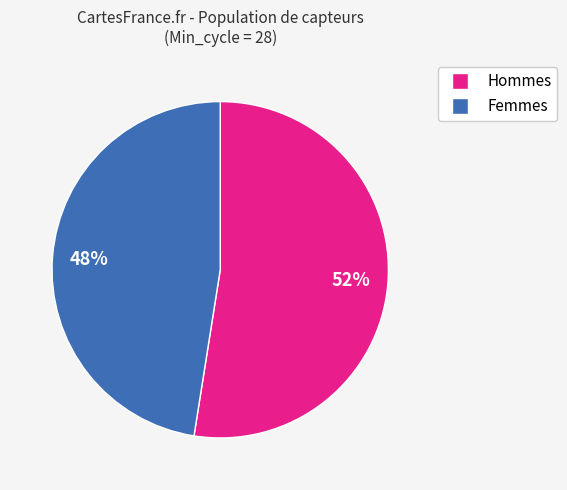

Is there a majority slice in this chart?

Yes